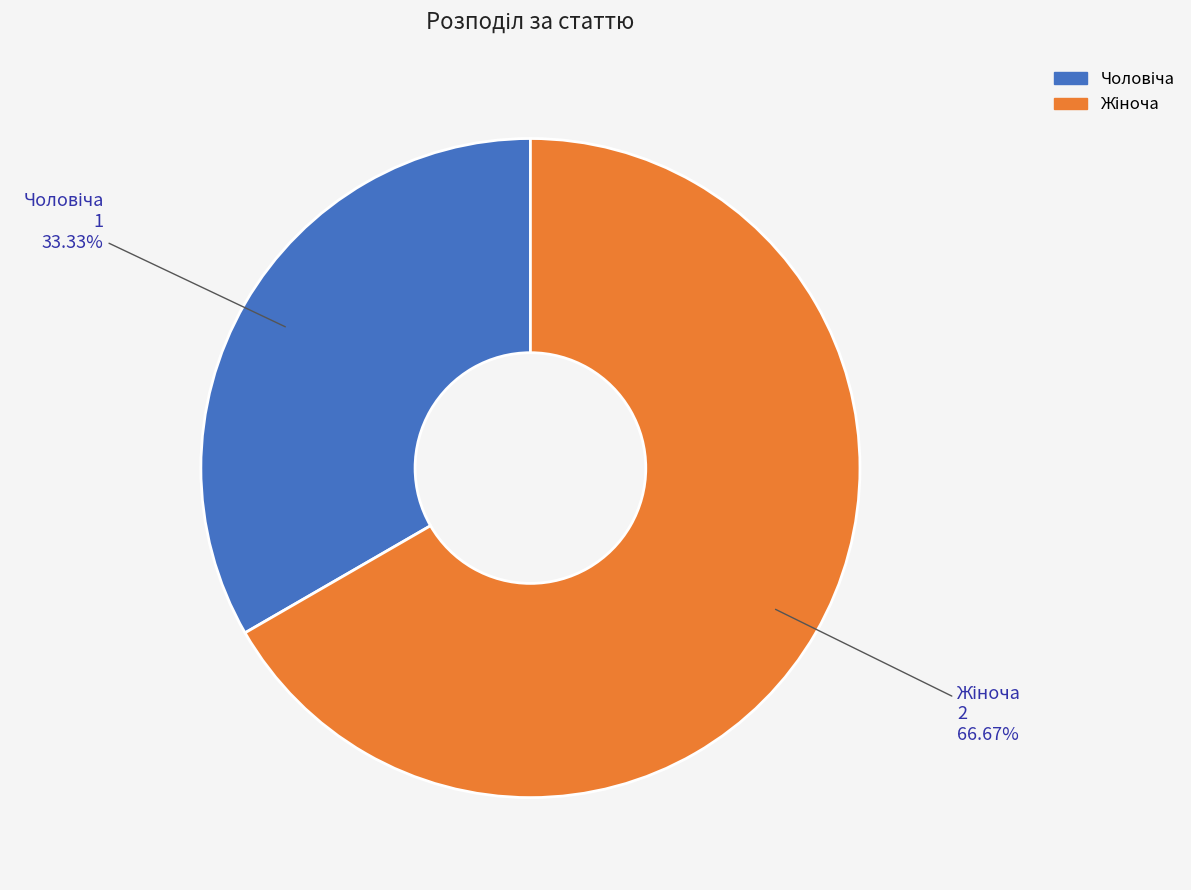

Does any single category account for the majority?

Yes